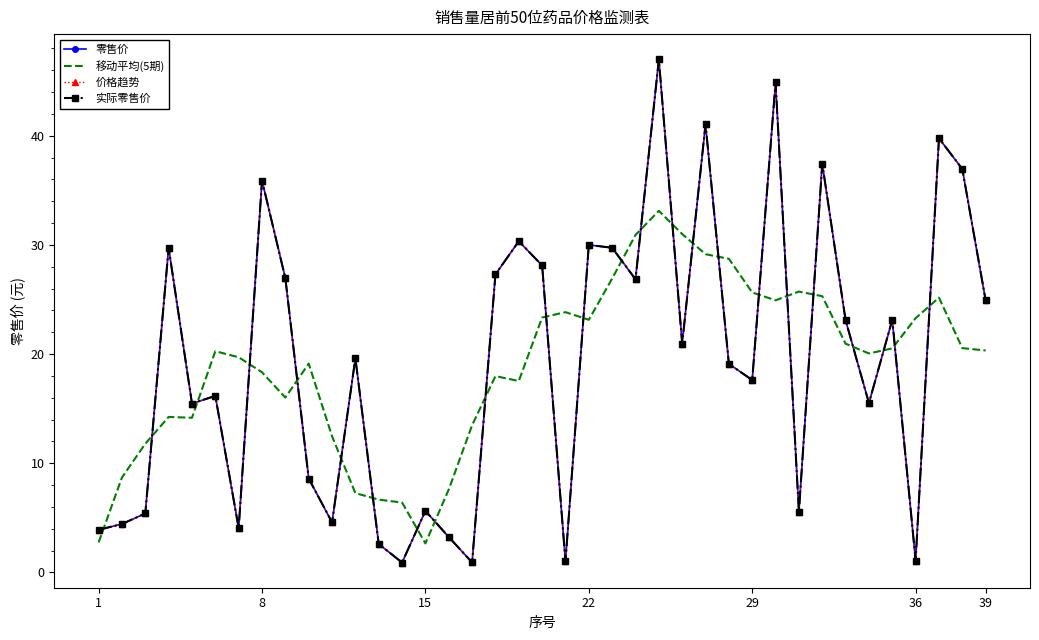

True or false: 移动平均(5期) has more than 1 interior local peaks.

True